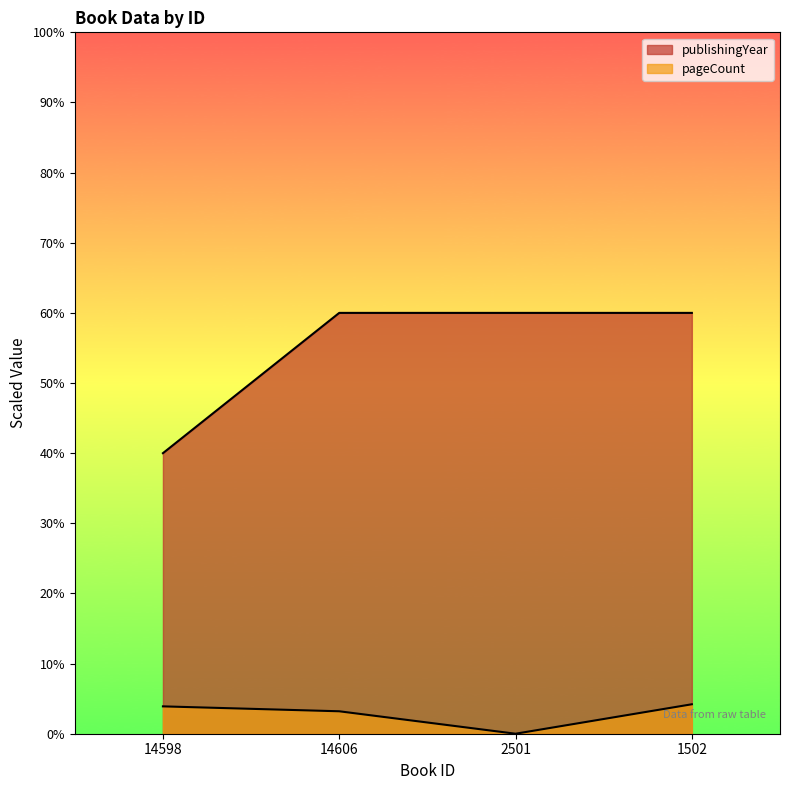

What is the value of the pageCount point at the 2nd from the left?

3.2